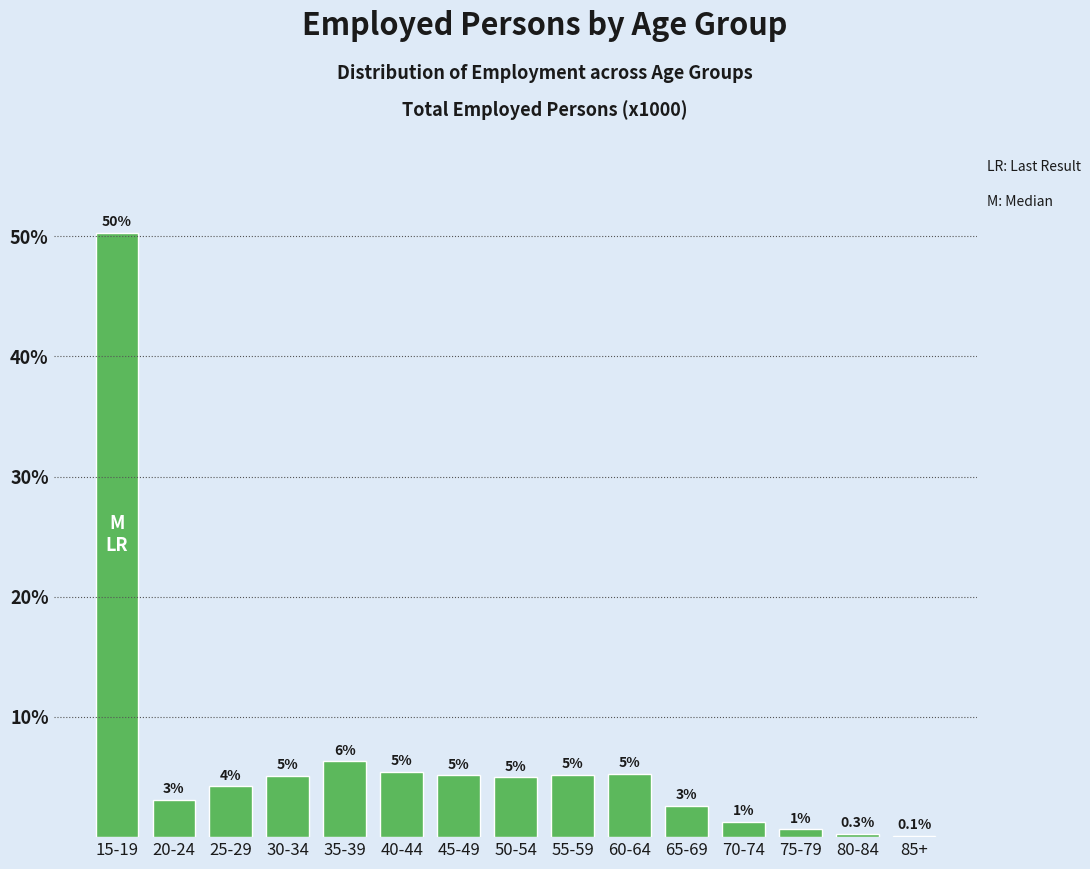

Which category has the highest value across all series?

15-19